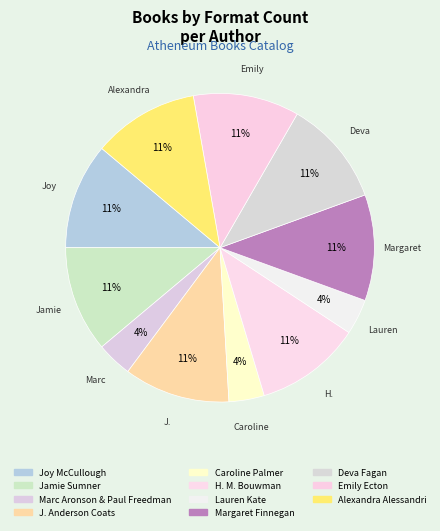

Combined, do Margaret Finnegan and Marc Aronson & Paul Freedman account for over 50%?

No